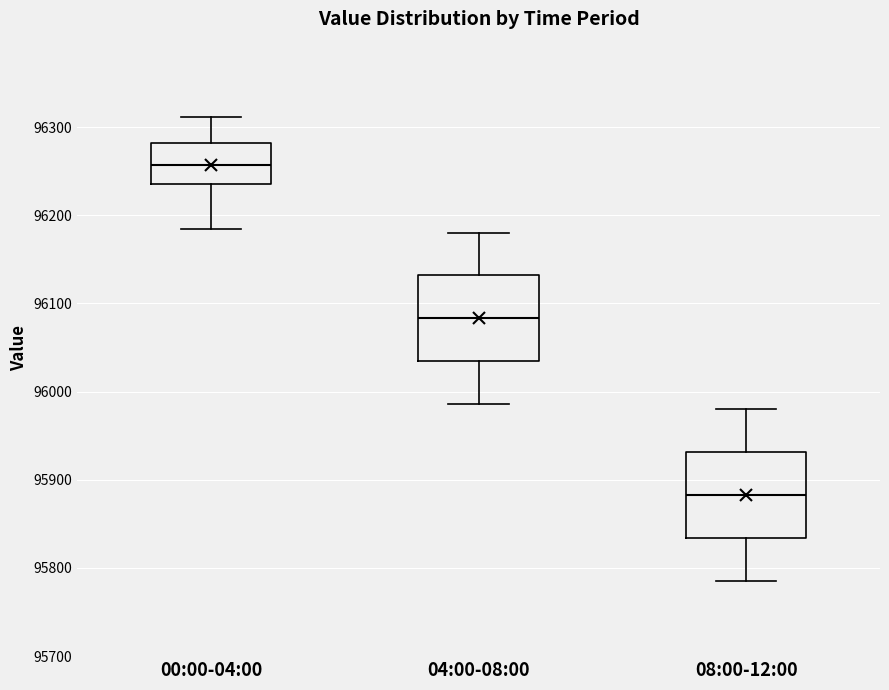

Where is the upper edge of the box for 00:00-04:00 on the y-axis? The values are not printed on the chart, so give them approximately, as read against the axis.

96280